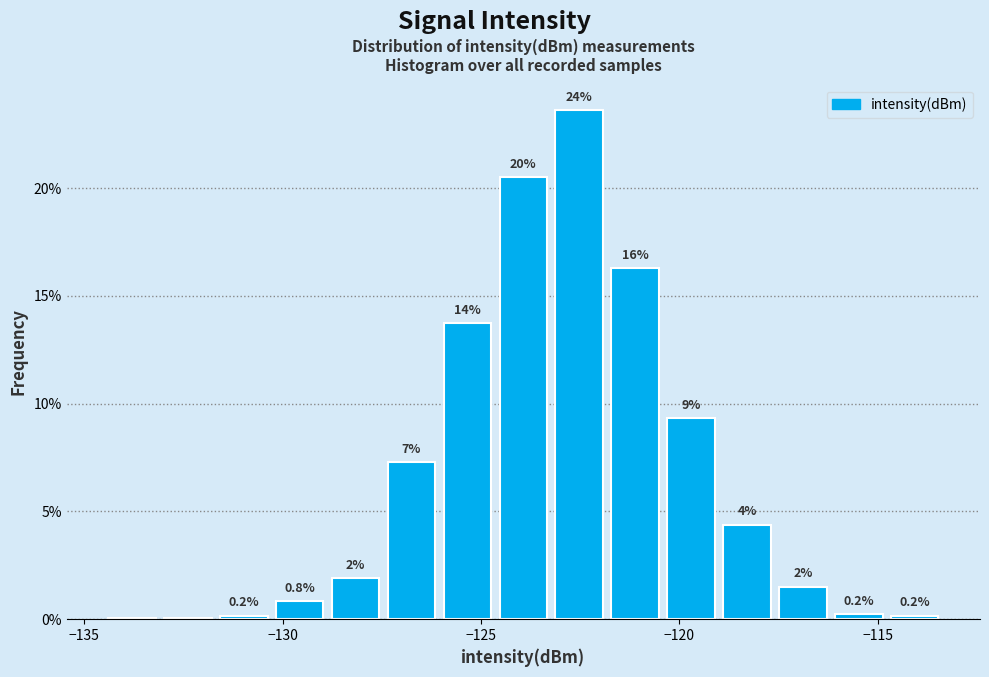

Read against the x-axis, roughly where is the centre of the tallest bar?

-122.5